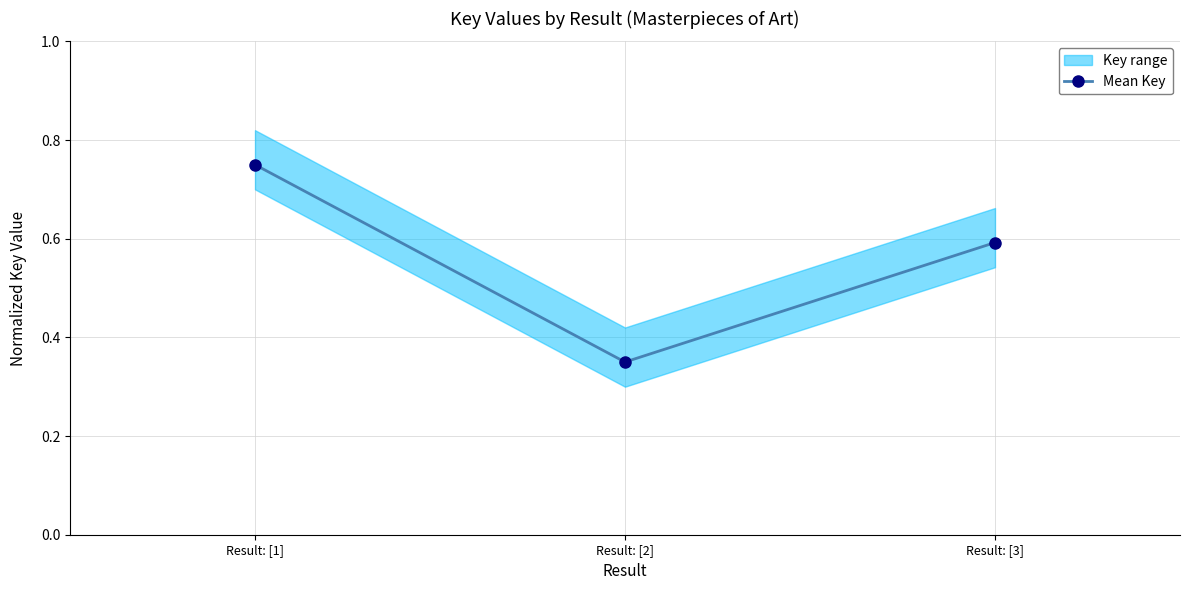

What is the maximum value shown in the chart?

0.8